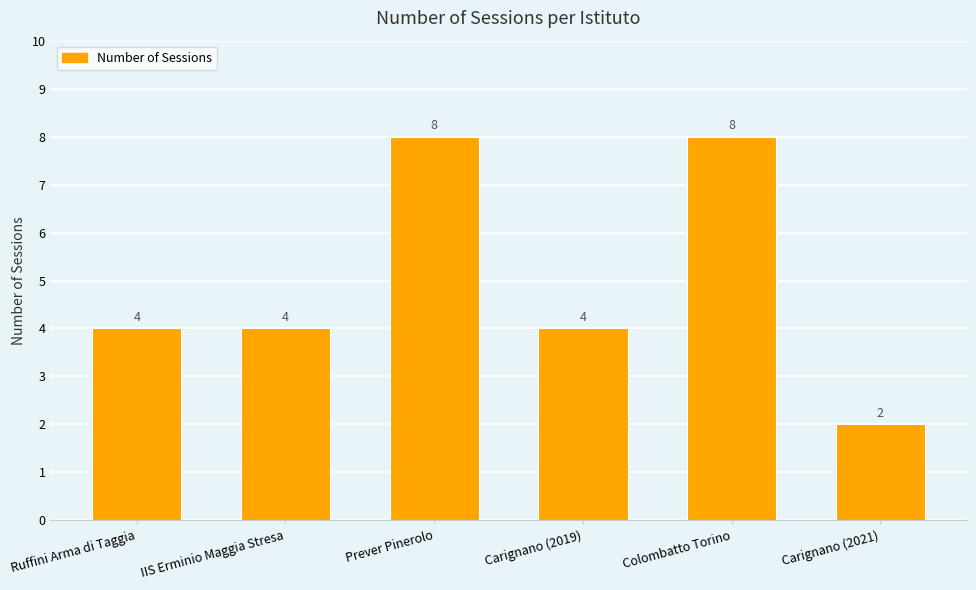

What value does the data have at Colombatto Torino?

8